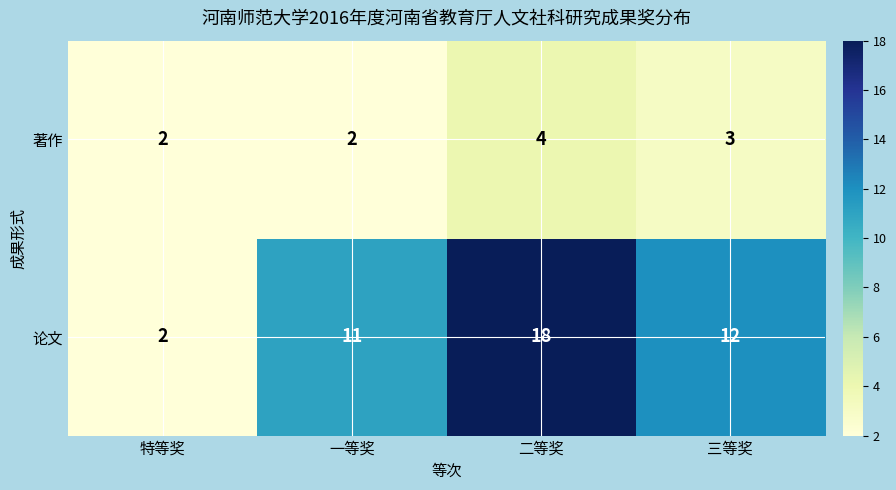

True or false: 著作 has a value of 3 at 一等奖.

False